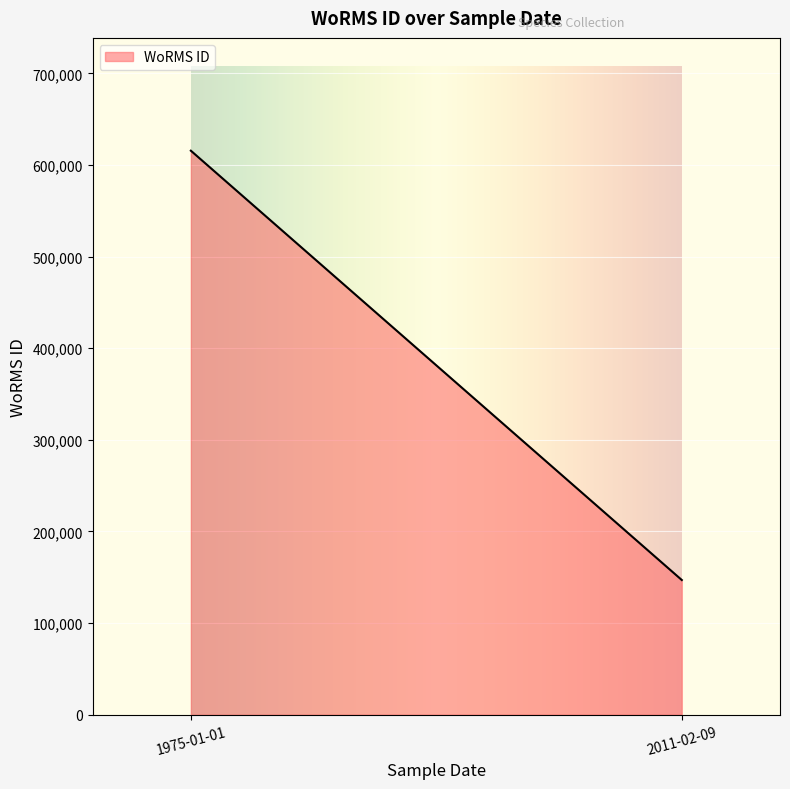

What is the smallest value displayed?

146994.0